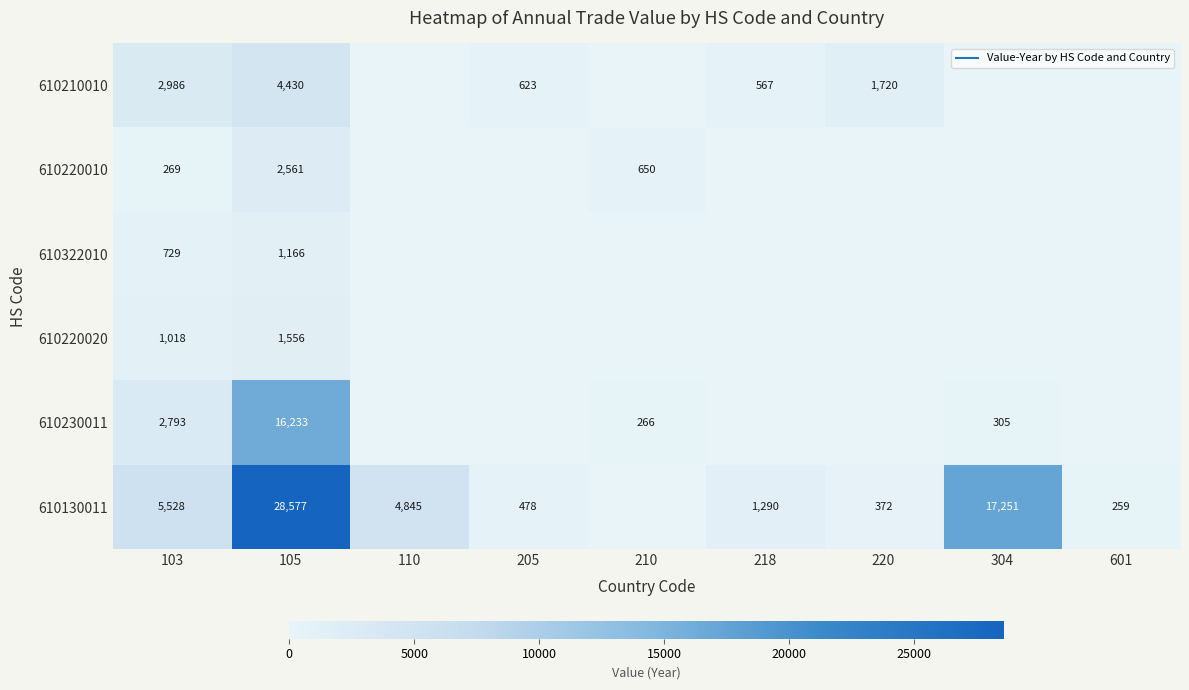

What is the maximum value shown in the chart?

28577